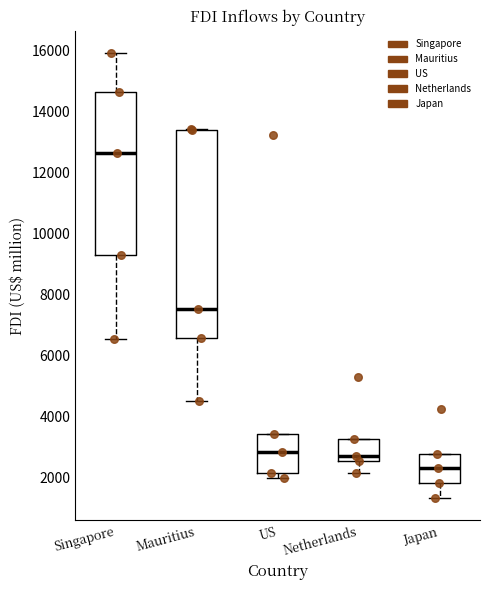

Which box is the tallest, from its lower edge to its upper edge?

Mauritius